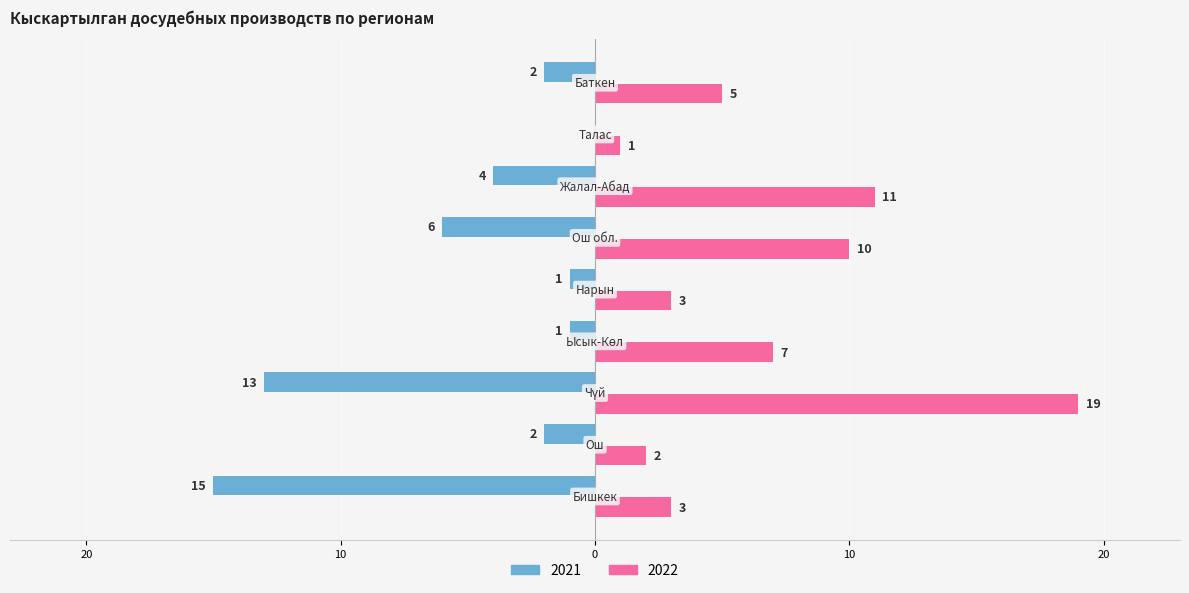

Which series has the widest spread of values?

2022